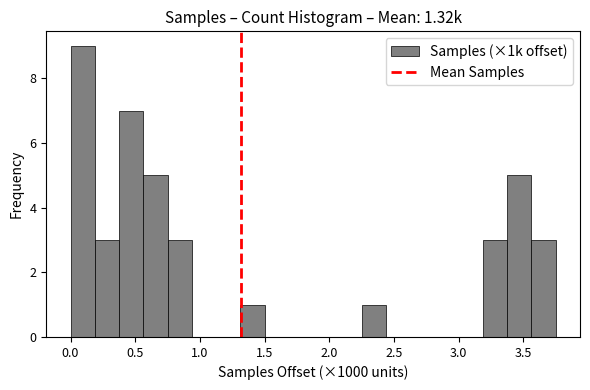

Read against the x-axis, roughly where is the centre of the tallest bar?

0.10